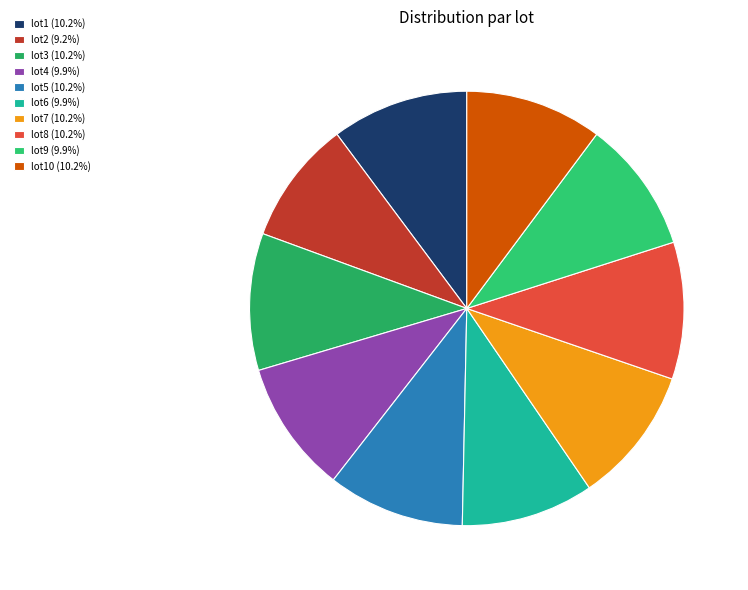

To the nearest percent, what is the average slice percentage?

10%